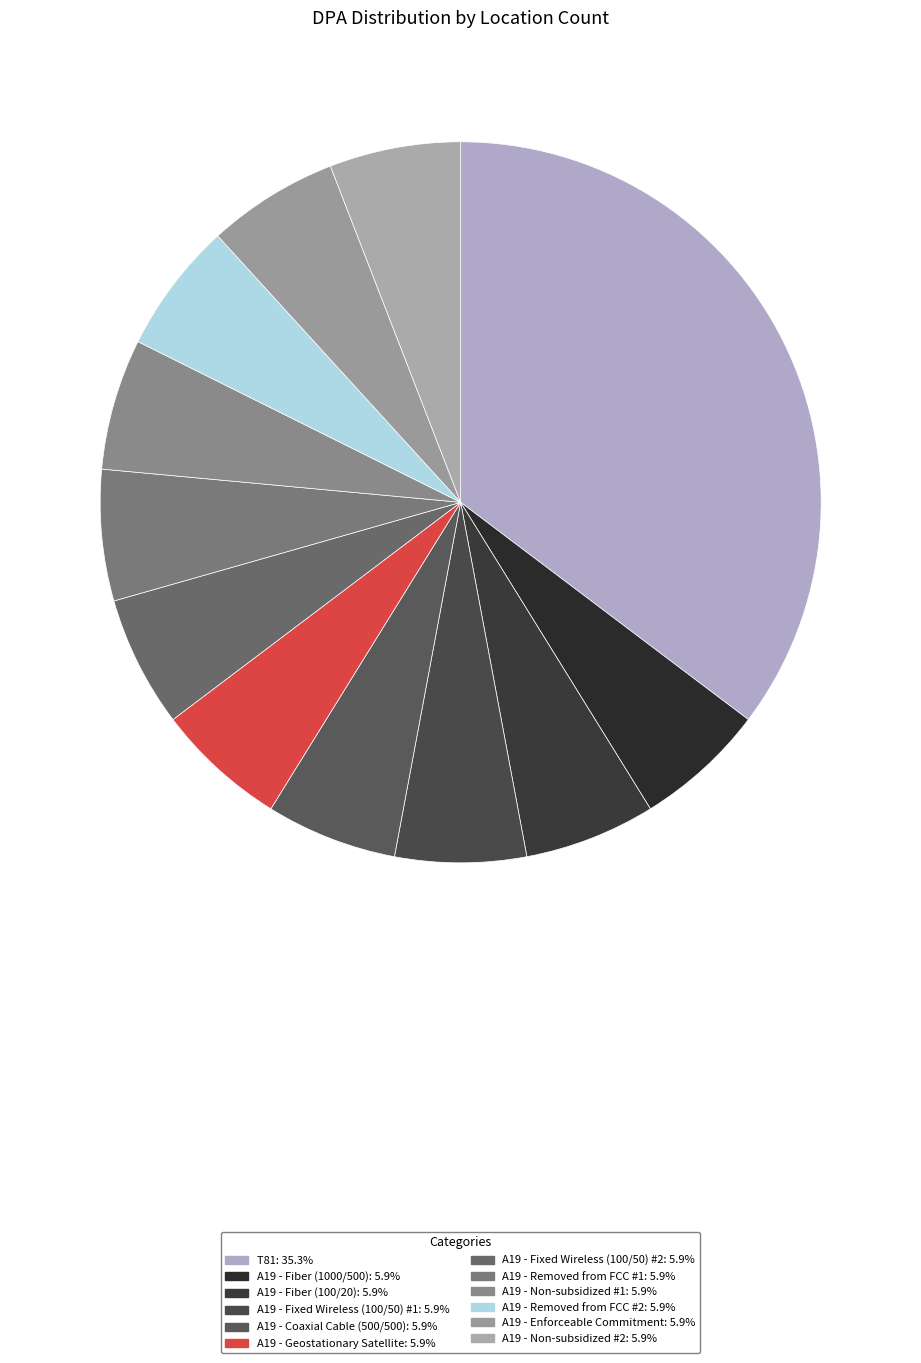

Is A19 - Fixed Wireless (100/50) #1 the majority of the pie?

No